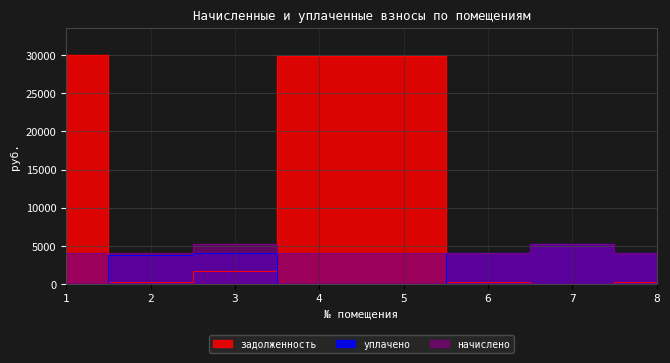

Reading left to right, list all the values displayed in this chart.

начислено: 4079.0	4137.4	5259.0	4071.7	4071.7	4144.6	5266.3	4049.9
уплачено: 0.0	3792.6	4135.5	0.0	0.0	4144.6	5266.3	4049.9
задолженность: 29967.8	344.8	1753.0	29914.0	29914.0	345.4	0.0	337.5